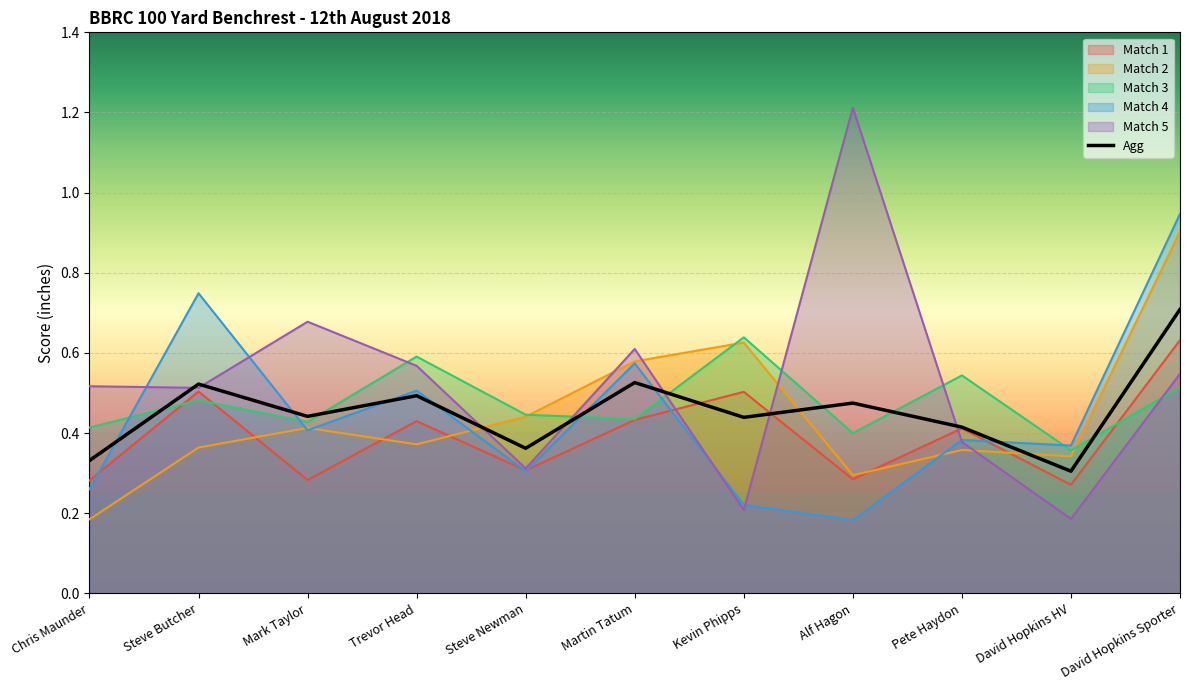

How many interior local valleys (lower than both neighbors) does the data have?

4